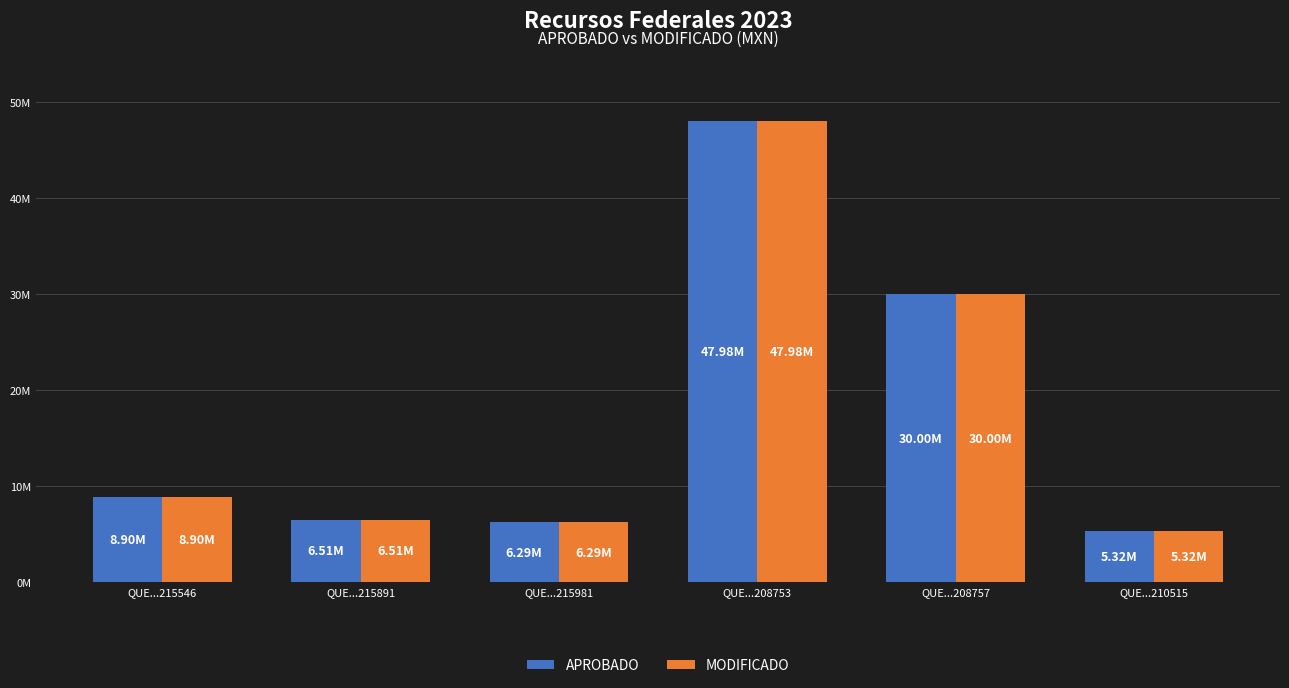

What is the difference between the MODIFICADO values at QUE...208753 and QUE...215546?

39077929.7